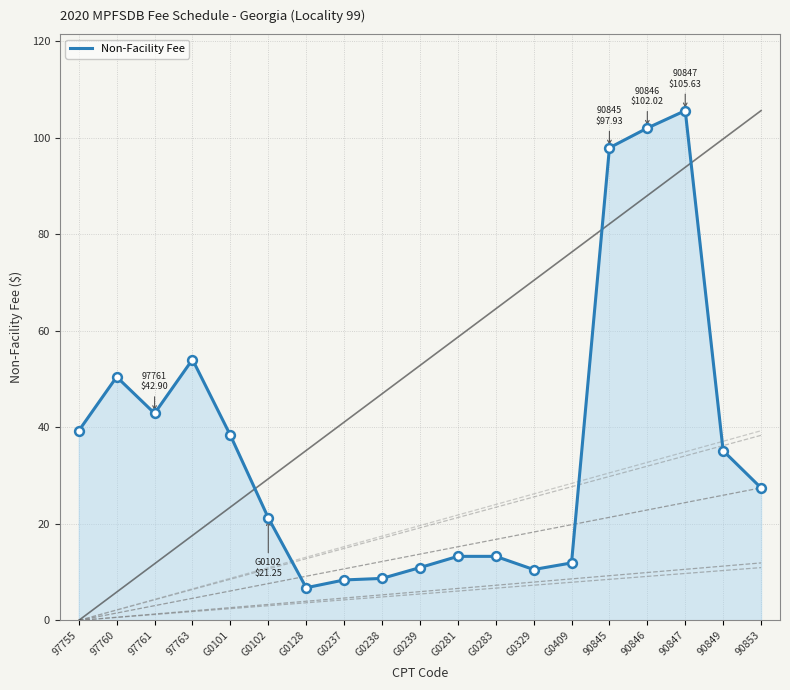

Between G0329 and 97760, which is larger?

97760